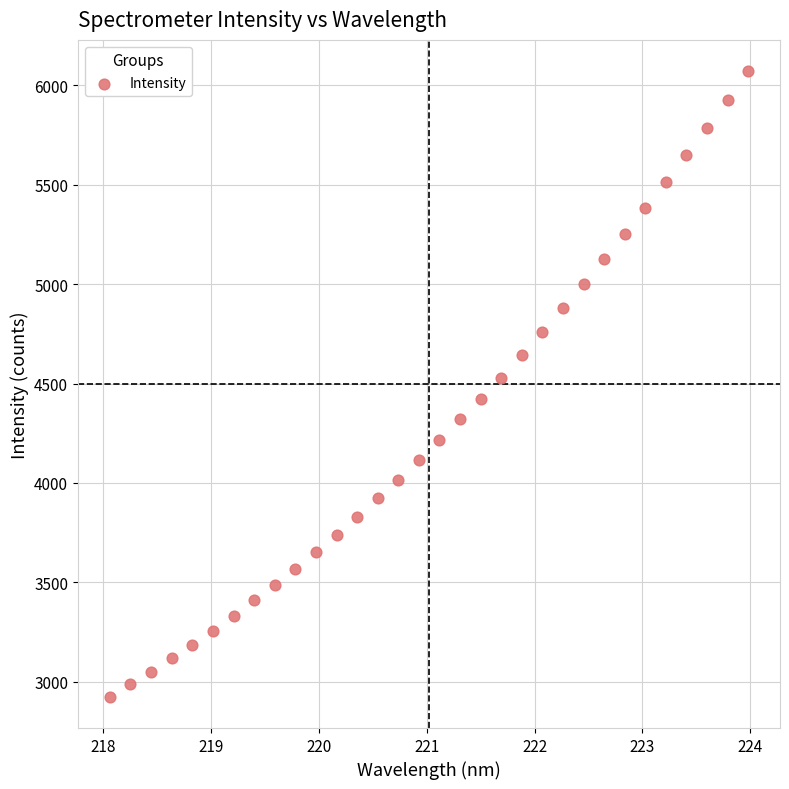

What is the range of X values (max minus min)?

5.9